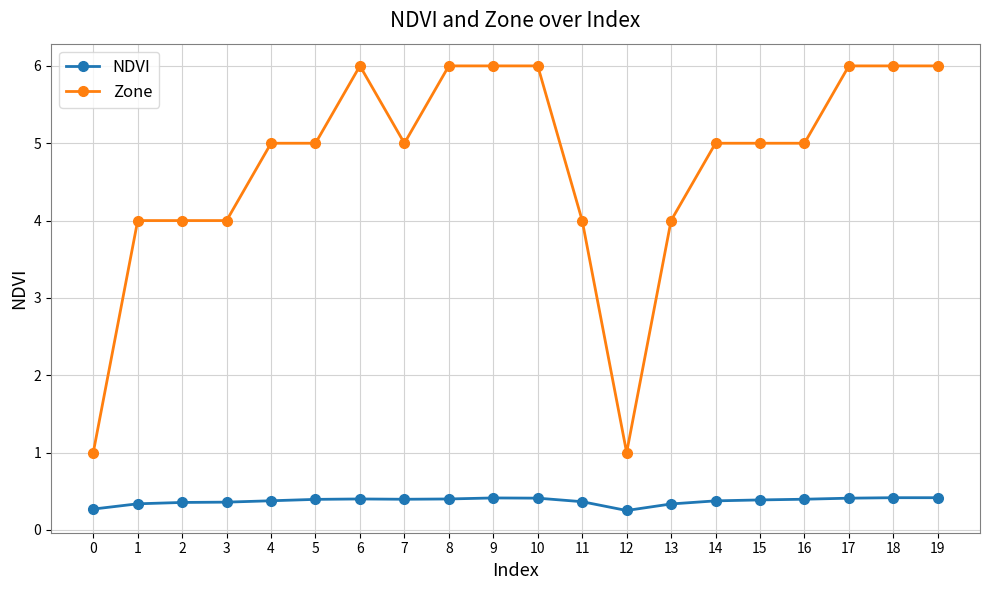

Which series has the largest range (max minus min)?

Zone